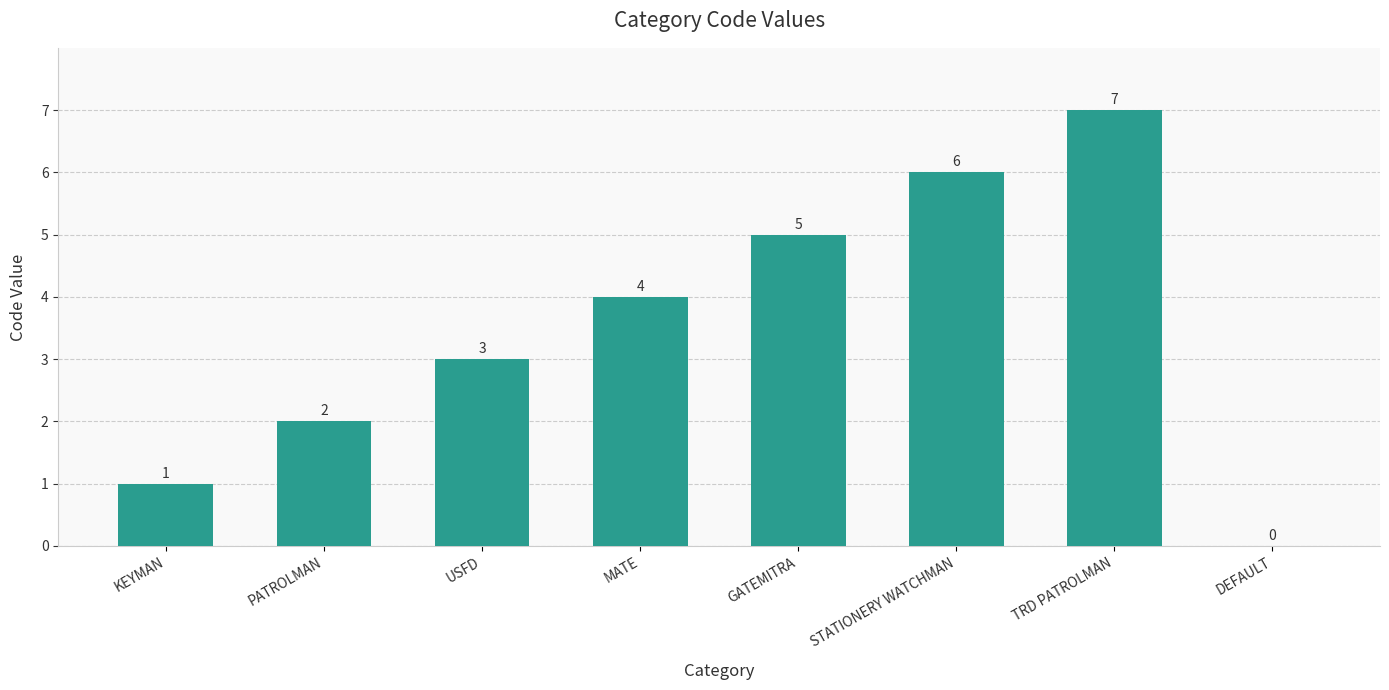

True or false: the data shows 4 at MATE.

True